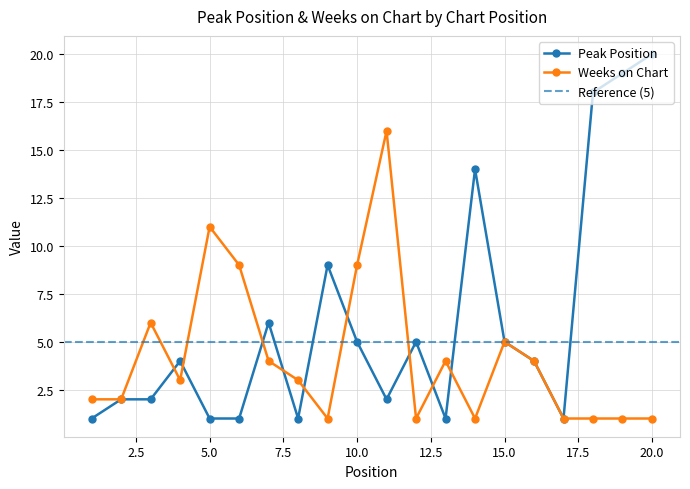

In Peak Position, how many points are higher than both neighbors (excluding endpoints)?

5